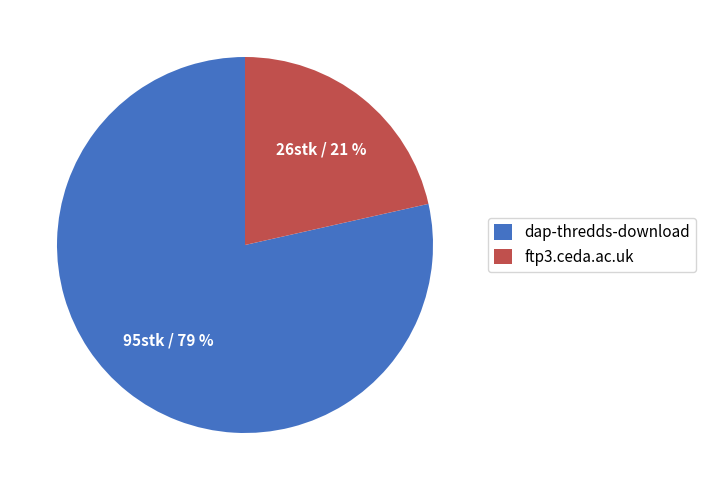

Between dap-thredds-download and ftp3.ceda.ac.uk, which is larger?

dap-thredds-download